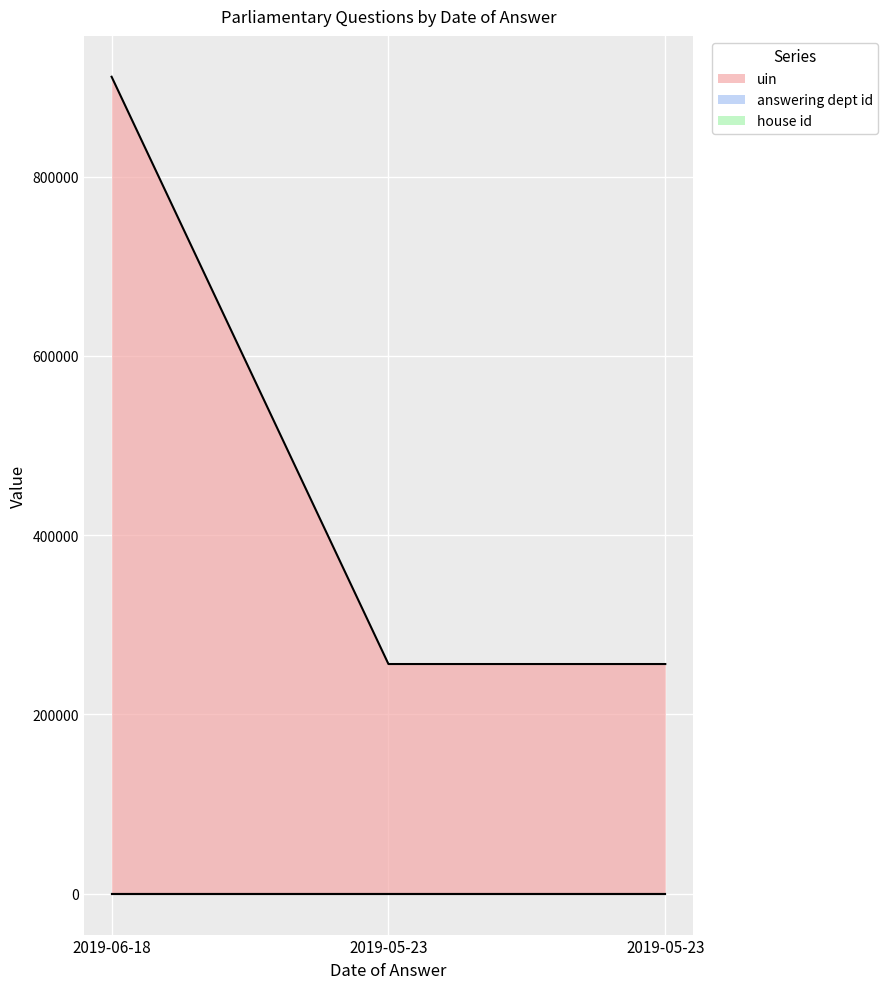

Reading right to left, extract all data points from this chart.

uin: 256259	256258	911420
answering dept id: 17	17	17
house id: 1	1	1